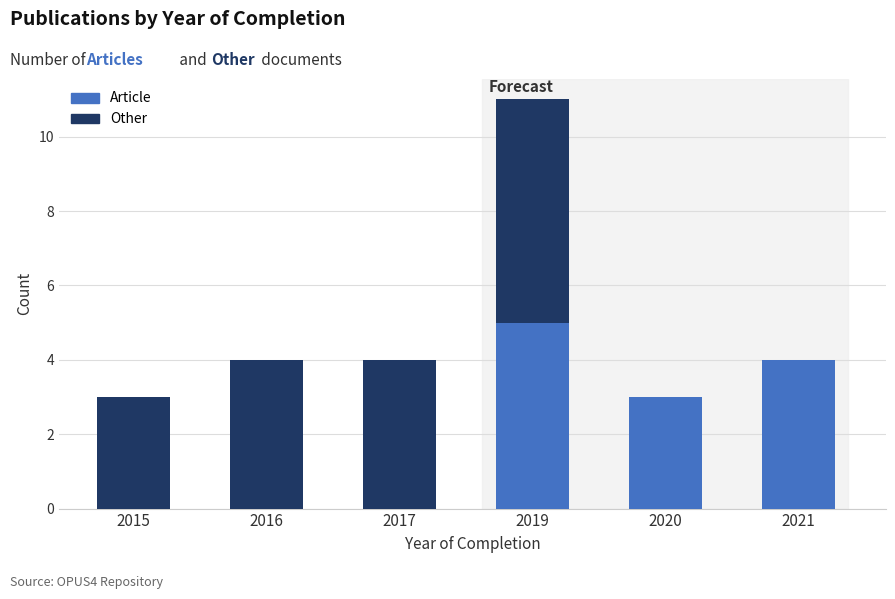

What is the sum of all Article values?

12